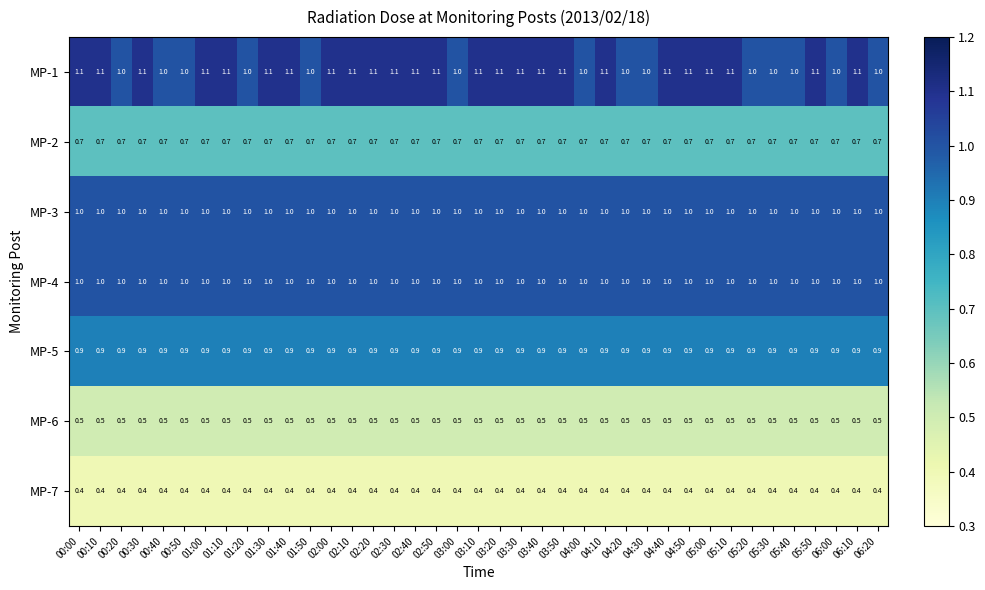

What is the smallest value displayed?

0.4